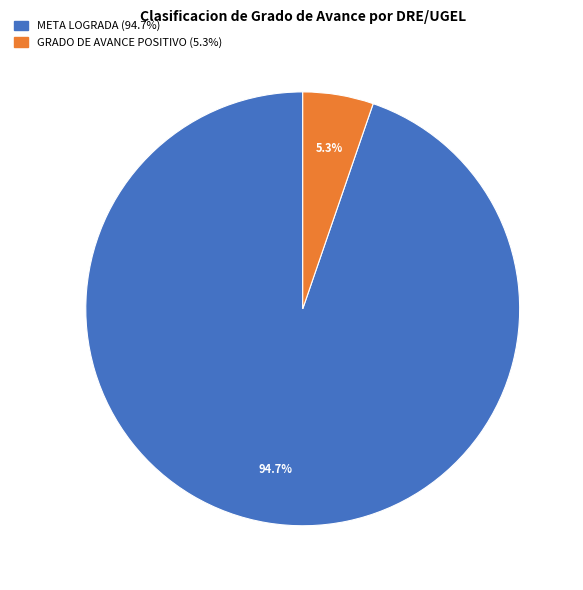

Is there a majority slice in this chart?

Yes